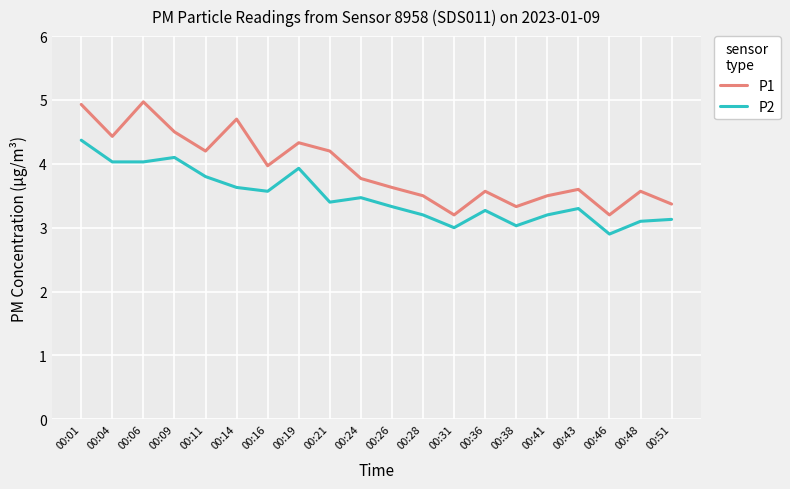

List the series in order of their peak value, highest first.

P1, P2